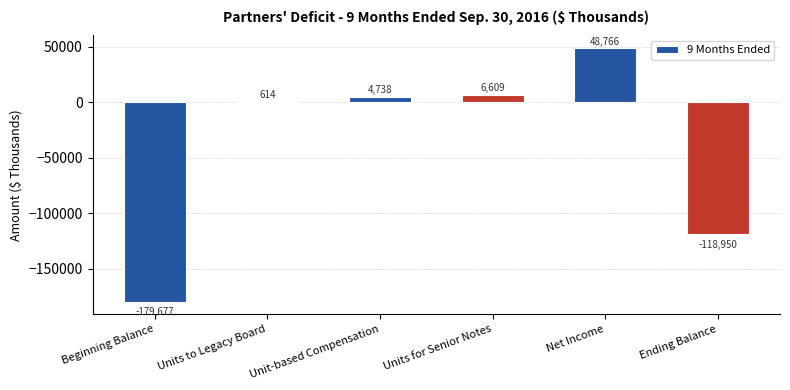

Reading left to right, list all the values displayed in this chart.

-179677	614	4738	6609	48766	-118950